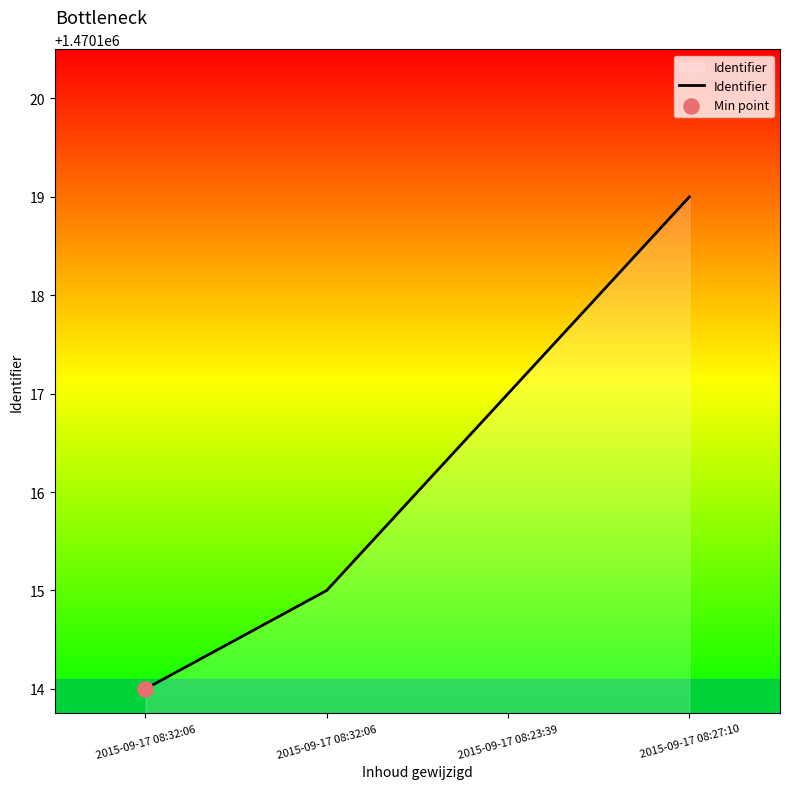

Between 2015-09-17 08:23:39 and 2015-09-17 08:27:10, which is larger?

2015-09-17 08:27:10